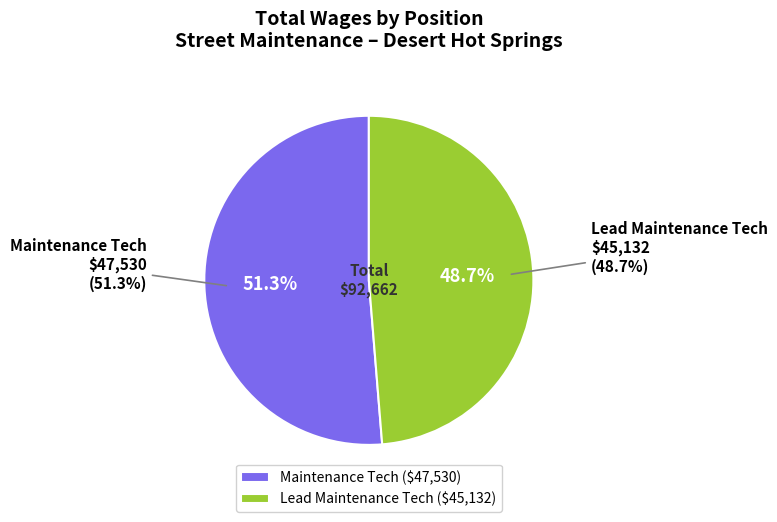

To the nearest percent, what percentage of the pie is Lead Maintenance Tech?

49%